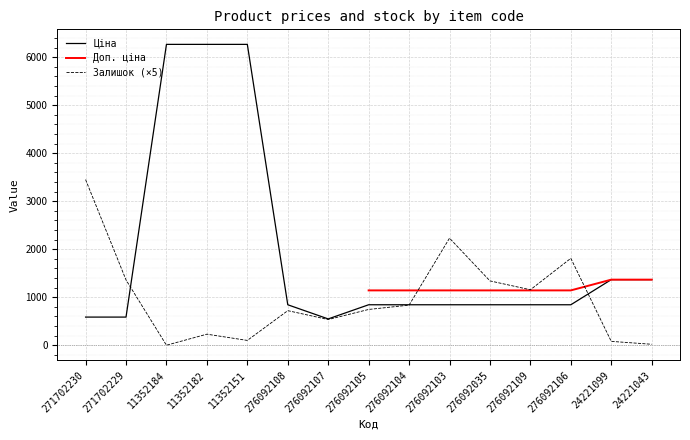

What position from the right is 11352182?

12